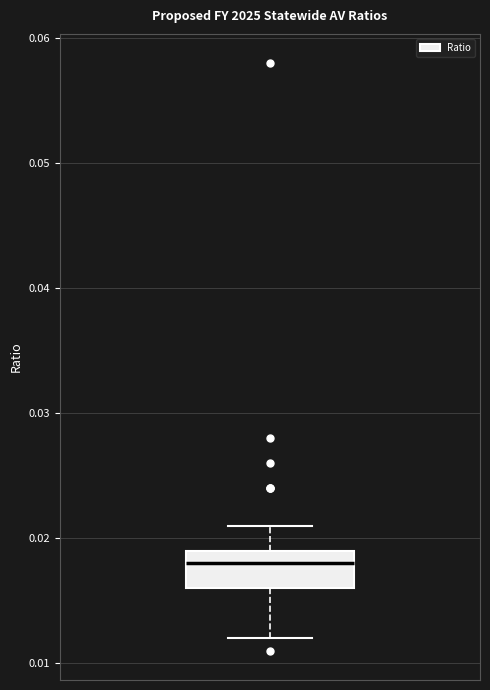

Transcribe this box plot: give where the median line is, the range the box spans, and where the two whiskers end, as read against the y-axis. The values are not printed on the chart, so give them approximately, as read against the axis.

median 0.018, box 0.016 to 0.019, whiskers 0.012 to 0.021